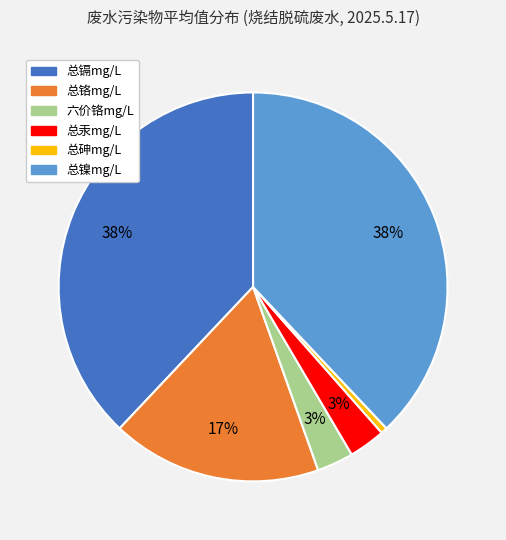

How many segments does this pie chart have?

6